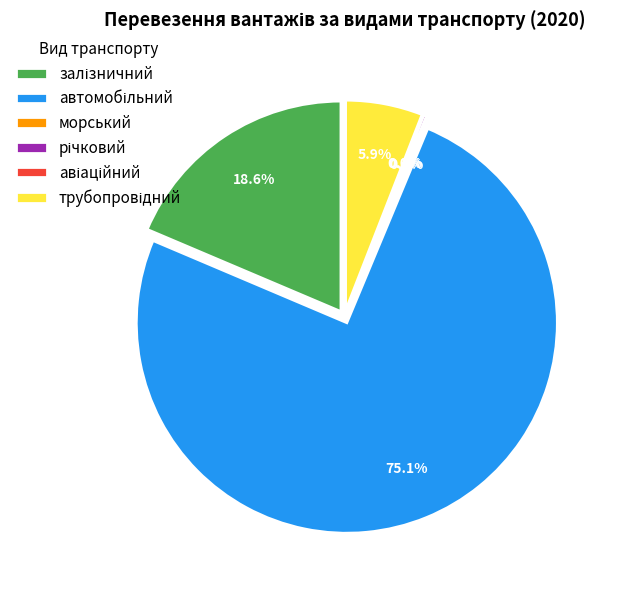

Is there any slice that represents more than half of the pie?

Yes